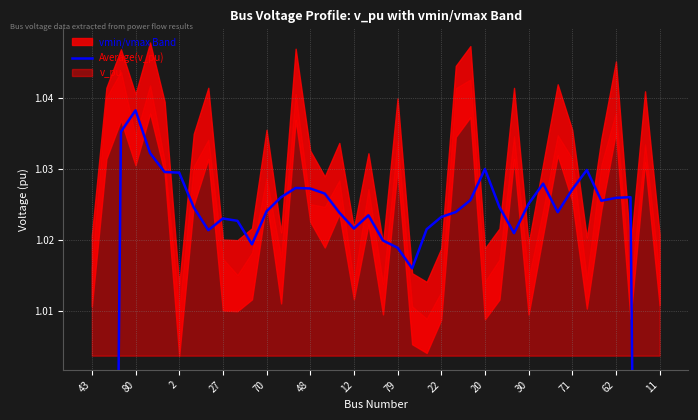

How many points are higher than both their immediate neighbors (excluding endpoints)?

8